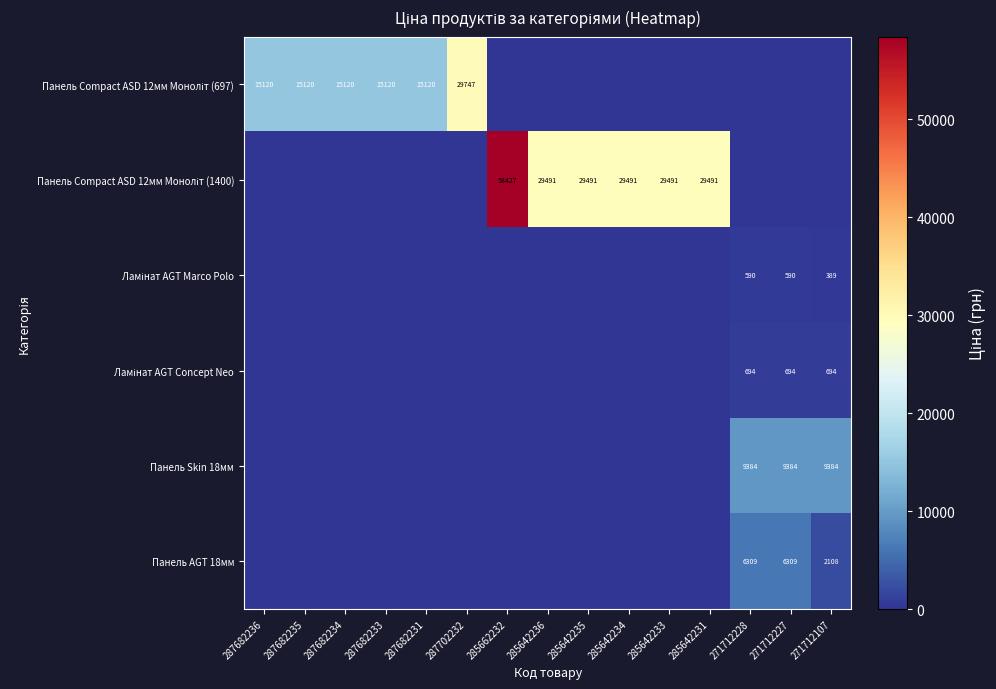

Is it true that Ламінат AGT Concept Neo equals 0.0 at 285642234?

True